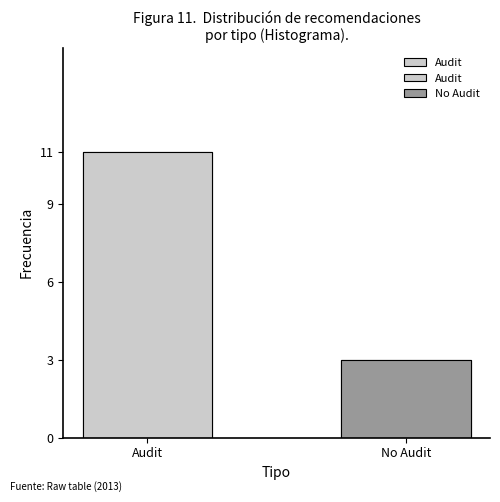

What is the value of the 1st bar from the left?

11